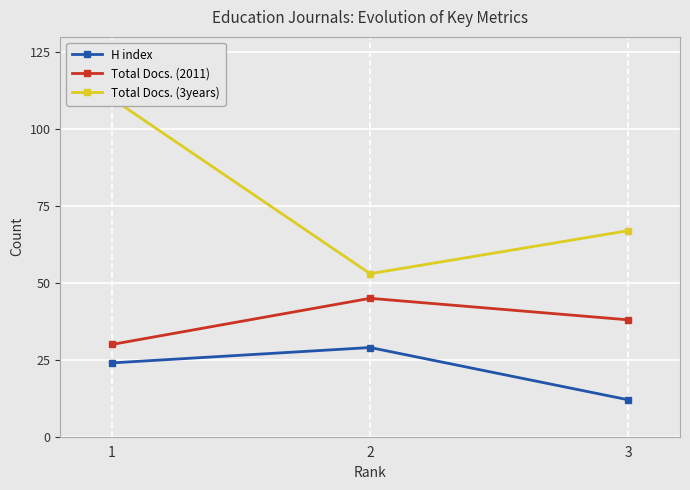

What is the difference between the highest and lowest values at 1?

86